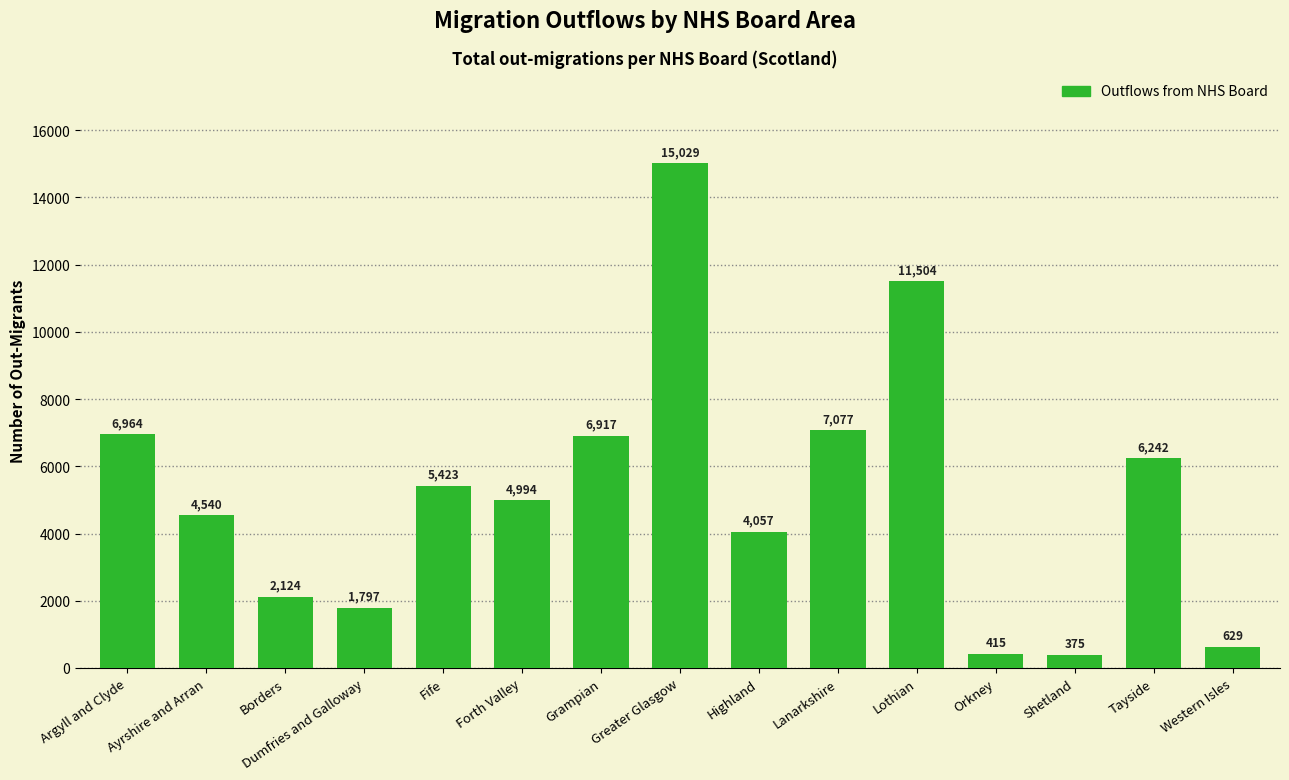

Reading right to left, what are all the values shown in this chart?

Western Isles=629	Tayside=6242	Shetland=375	Orkney=415	Lothian=11504	Lanarkshire=7077	Highland=4057	Greater Glasgow=15029	Grampian=6917	Forth Valley=4994	Fife=5423	Dumfries and Galloway=1797	Borders=2124	Ayrshire and Arran=4540	Argyll and Clyde=6964